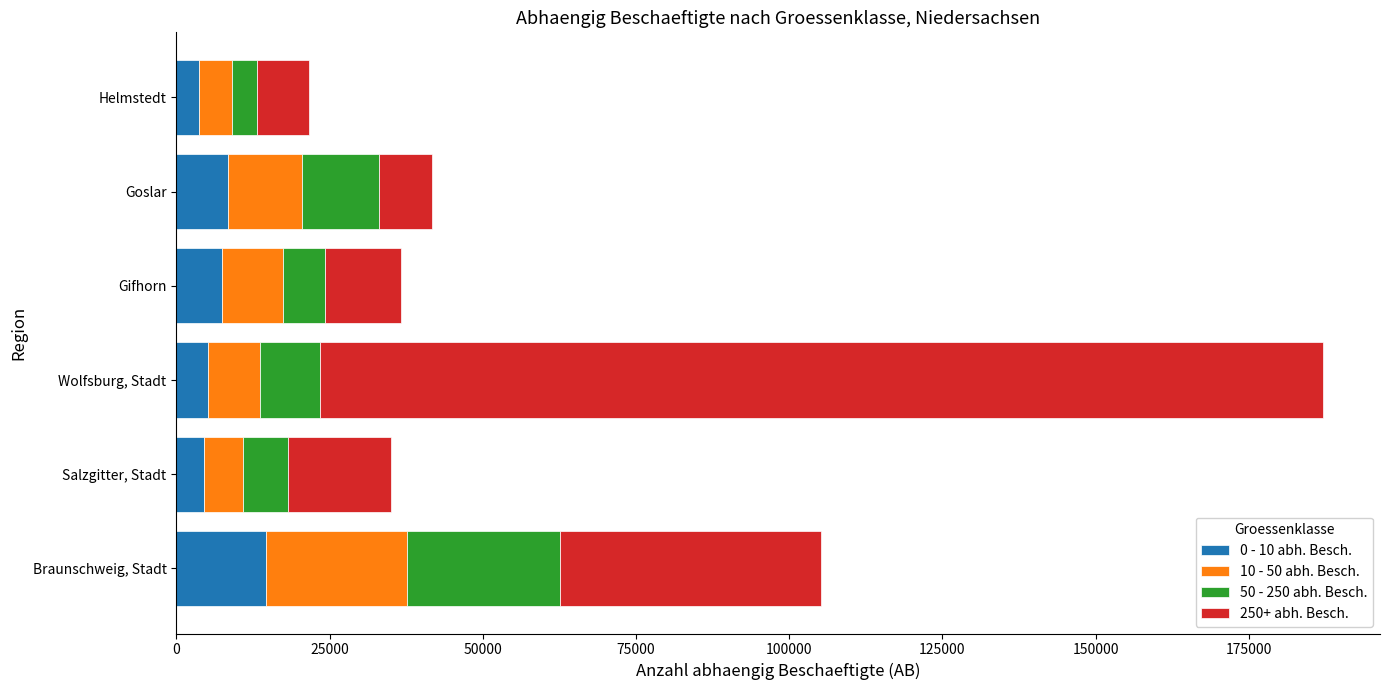

What is the difference between the second highest and minimum values in the 0 - 10 abh. Besch. series?

4667